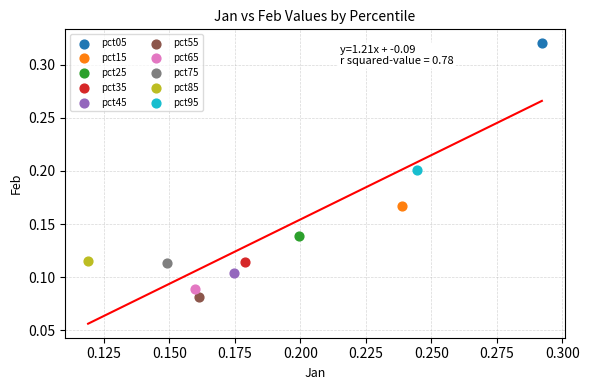

What are all the series names shown in the legend?

pct05, pct15, pct25, pct35, pct45, pct55, pct65, pct75, pct85, pct95